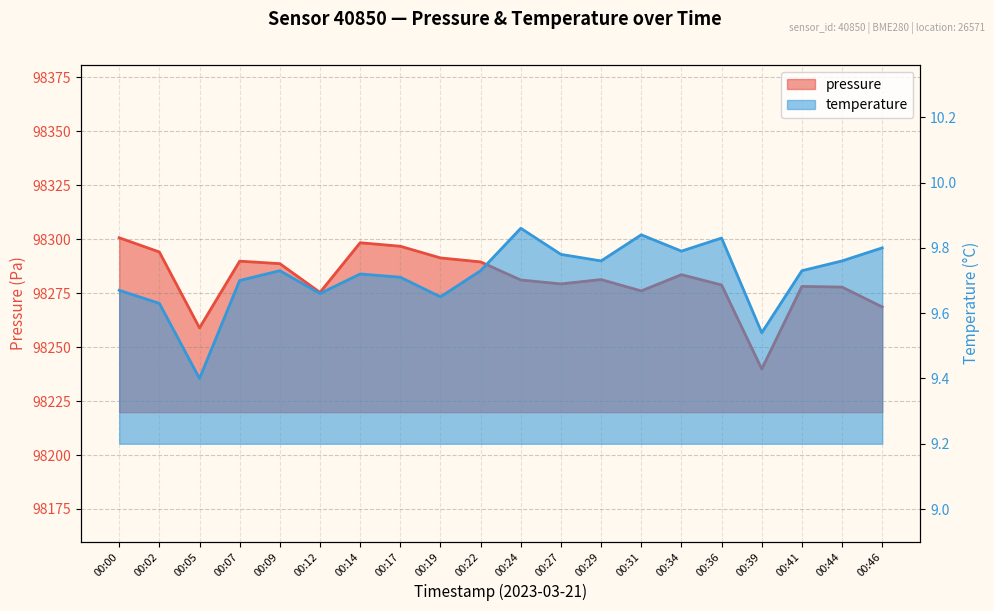

The value of pressure at 00:07 is 98289.8. True or false?

True